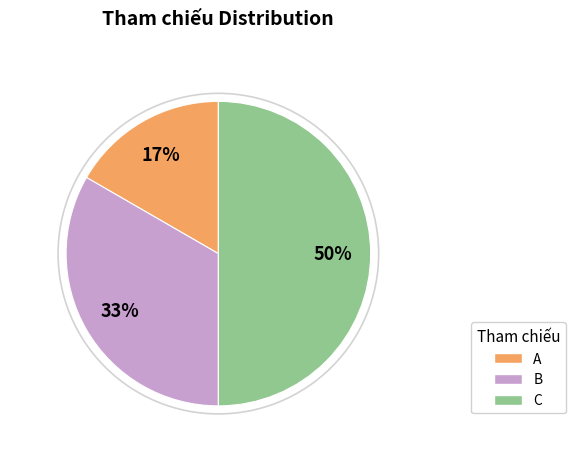

To the nearest percent, what is the difference between the largest and smallest slice percentages?

33%